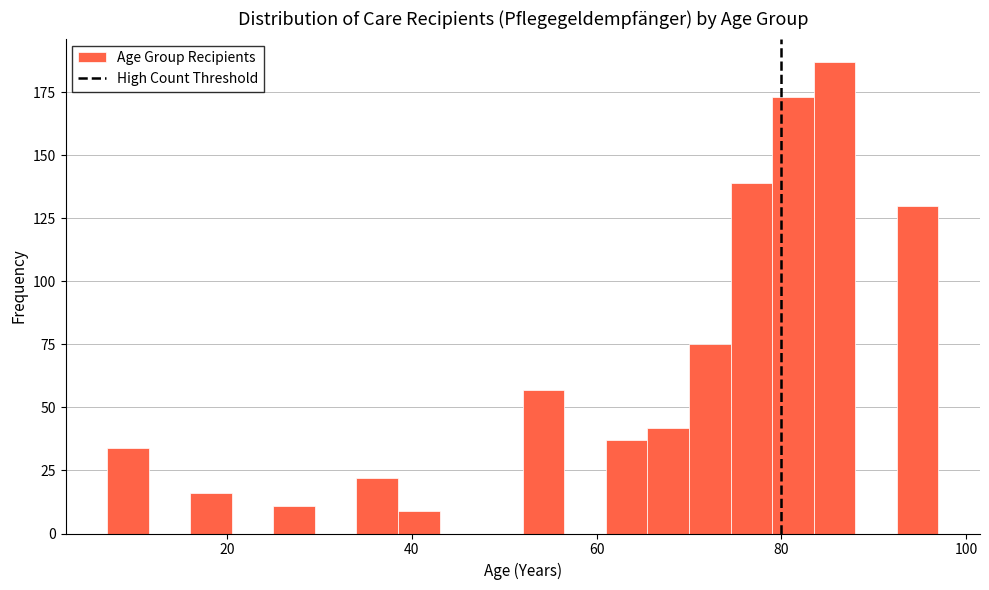

Read against the x-axis, roughly where is the centre of the tallest bar?

86